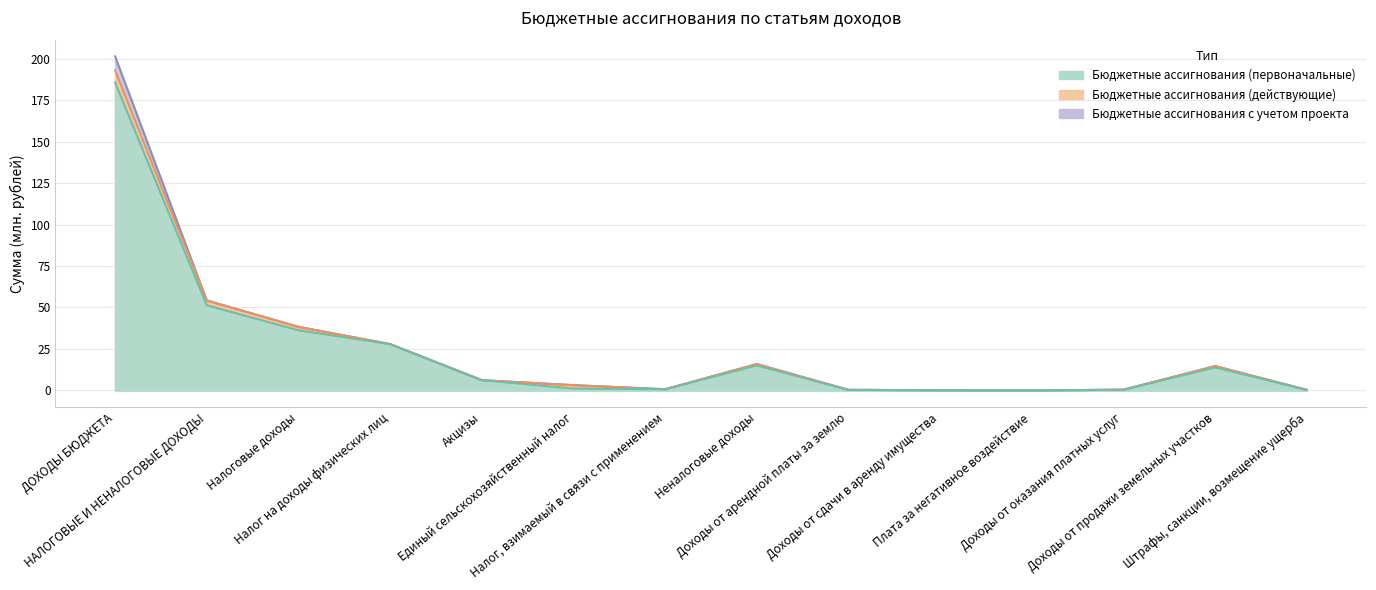

True or false: Бюджетные ассигнования с учетом проекта and Бюджетные ассигнования (действующие) cross at least once.

False